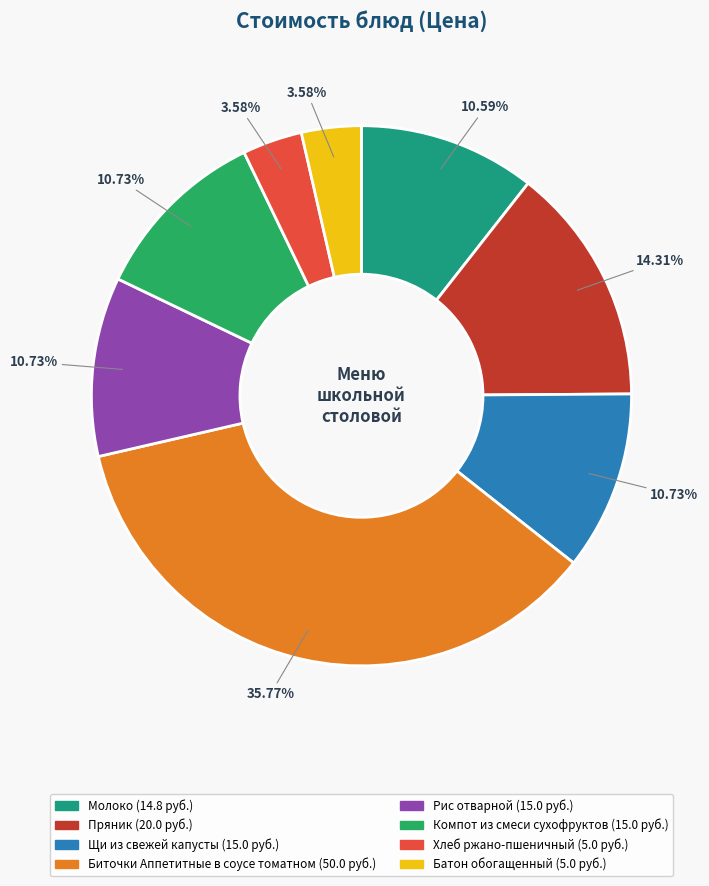

To the nearest percent, what portion does Пряник represent?

14%